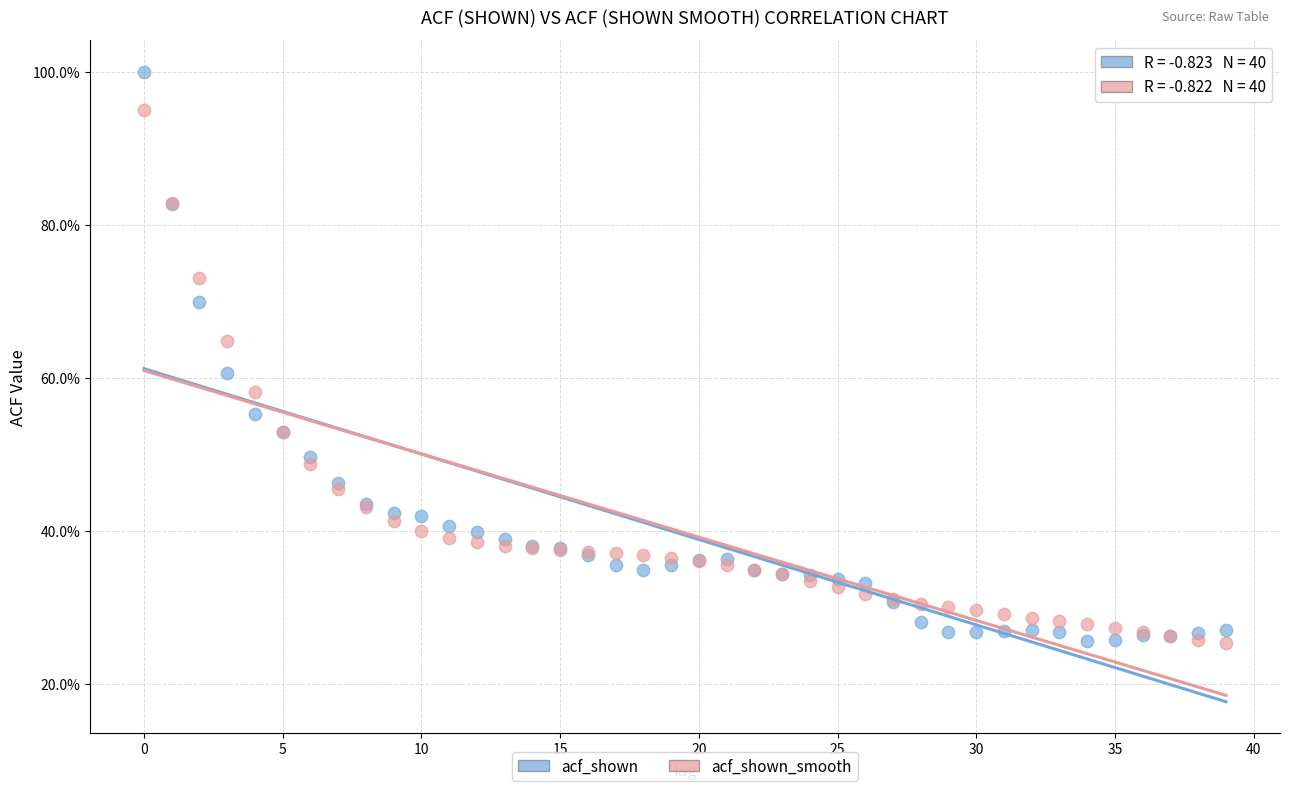

What are all the series names shown in the legend?

acf_shown, acf_shown_smooth